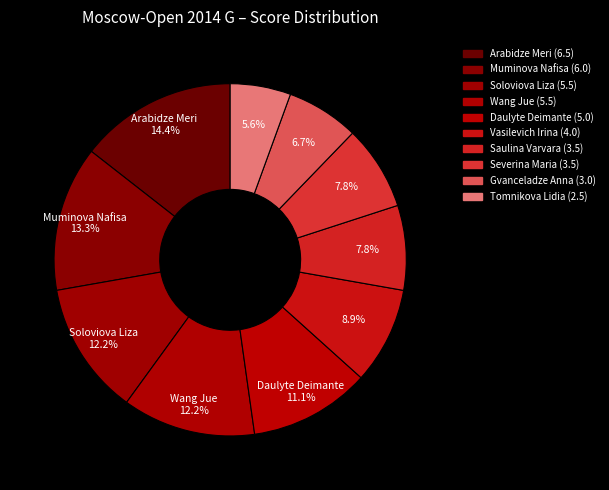

Rank the categories by value from highest to lowest.

Arabidze Meri, Muminova Nafisa, Soloviova Liza, Wang Jue, Daulyte Deimante, Vasilevich Irina, Saulina Varvara, Severina Maria, Gvanceladze Anna, Tomnikova Lidia